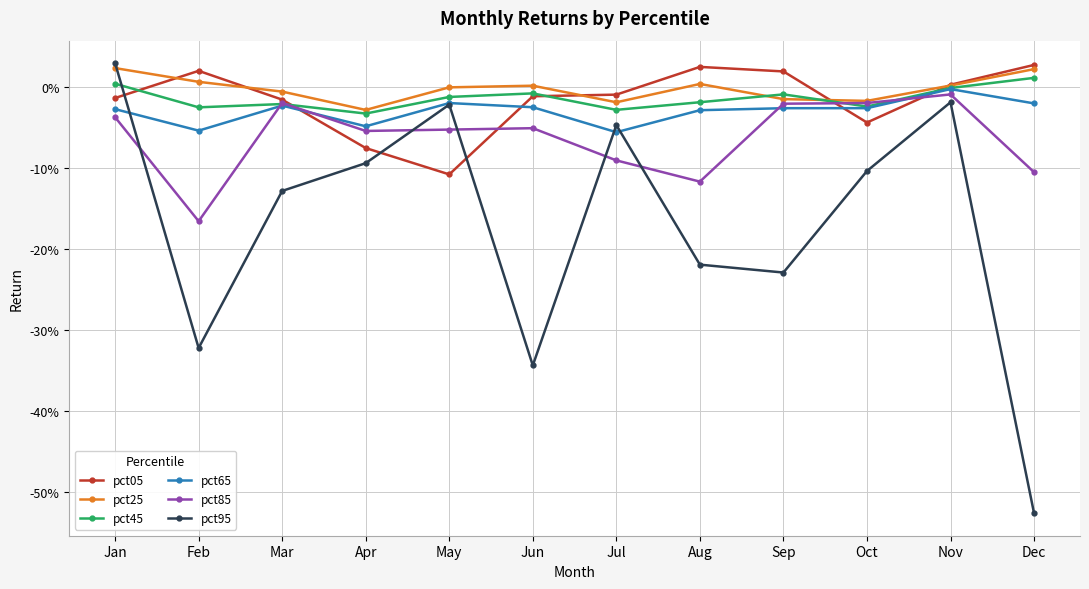

List the series in order of their peak value, highest first.

pct95, pct05, pct25, pct45, pct65, pct85